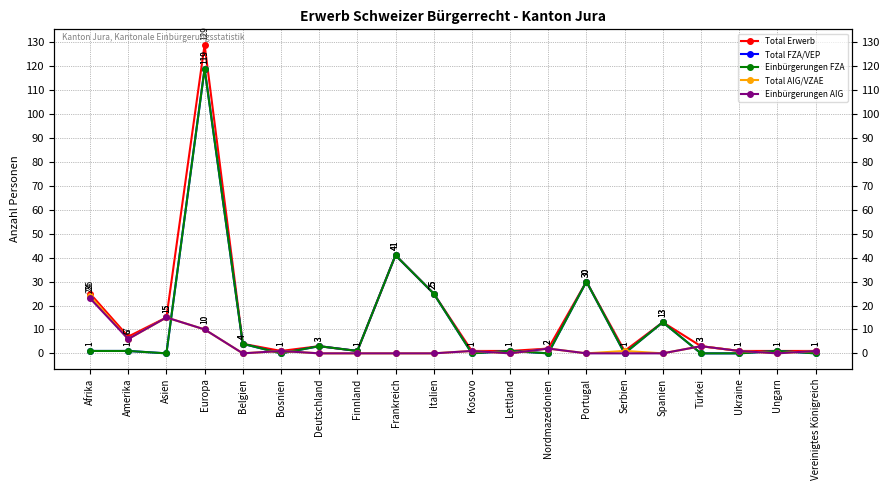

At which label is Einbürgerungen FZA closest to 59?

Frankreich